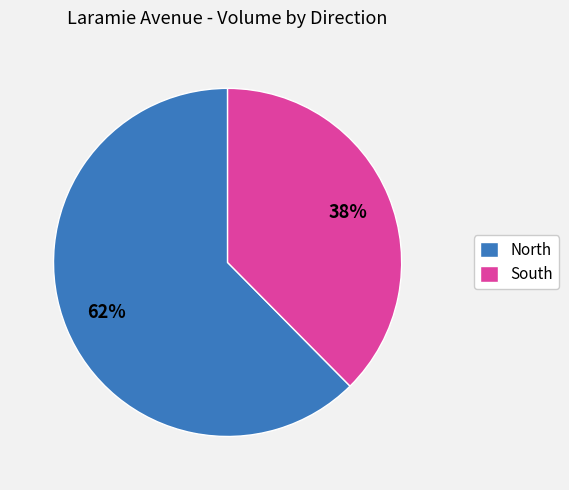

Is there a majority slice in this chart?

Yes